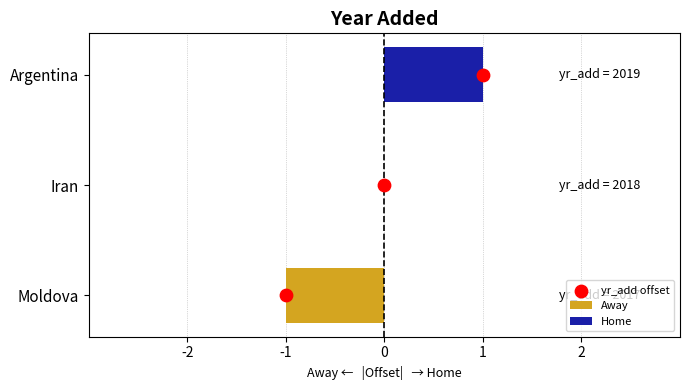

Is the value of Away at -1 greater than the value of yr_add offset at -1?

No